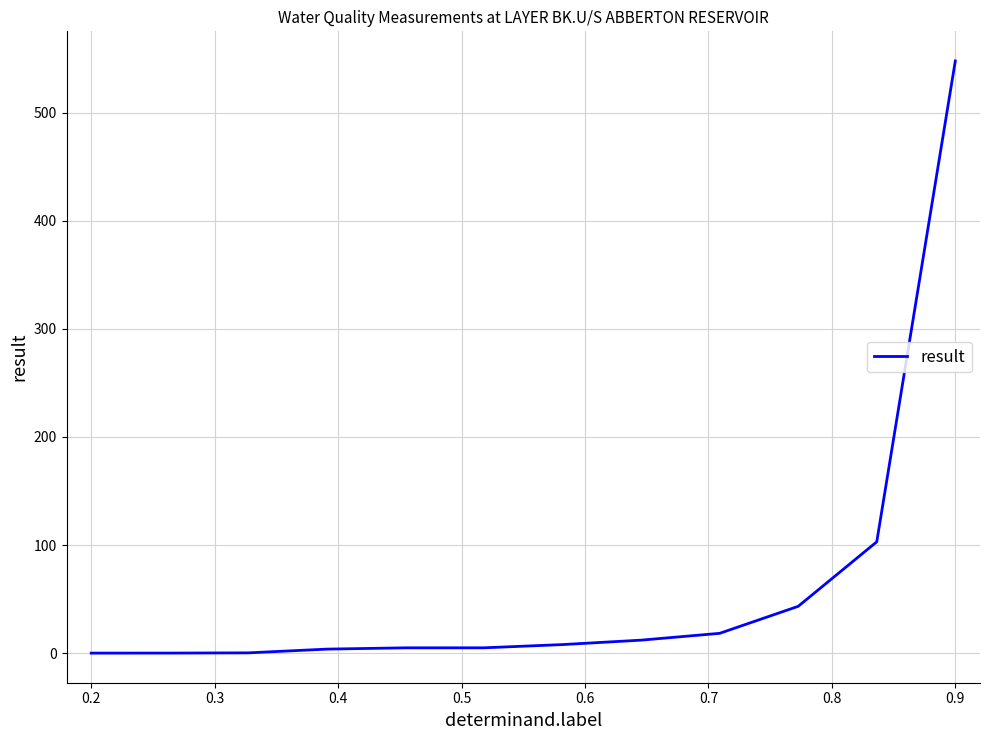

What is the greatest value displayed?

548.0